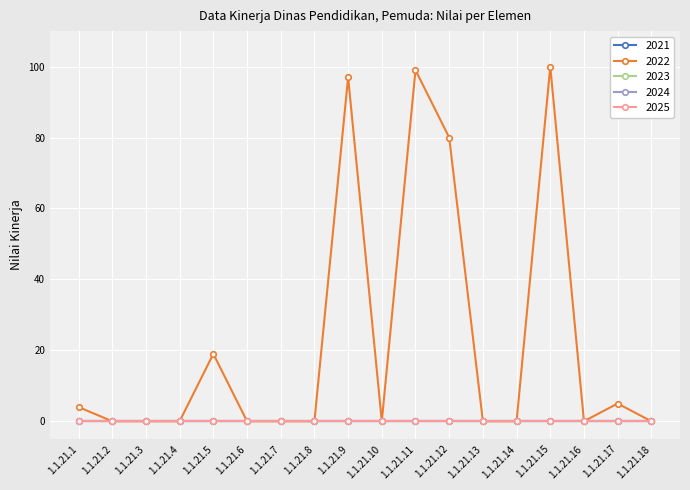

Which category has the highest value in the 2023 series?

1.1.21.1